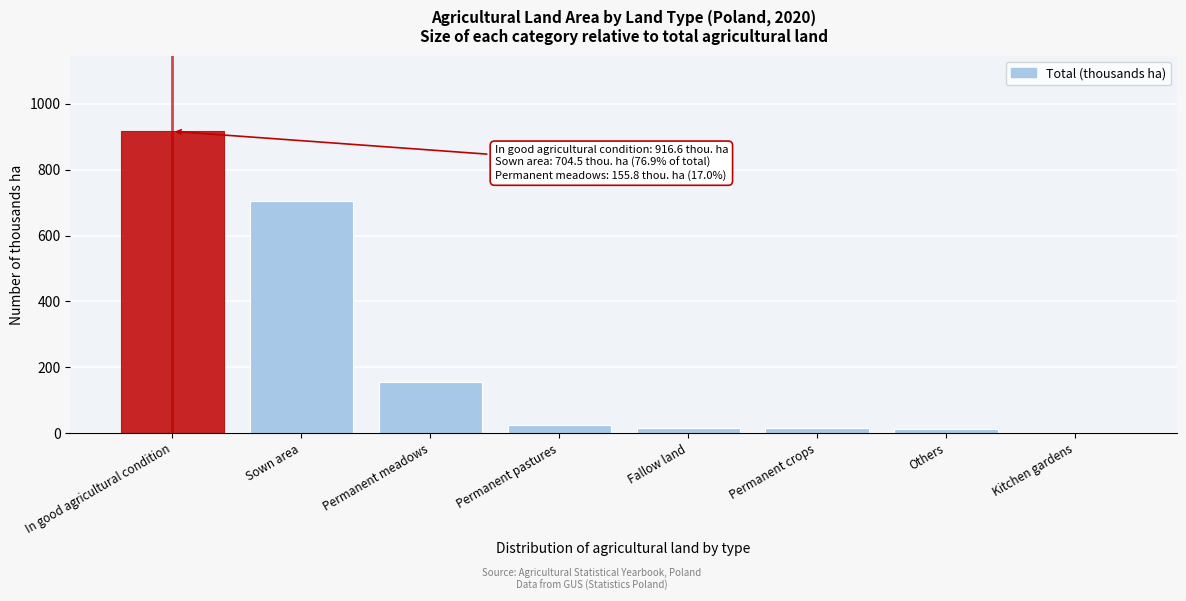

Which has a higher value, Kitchen gardens or Sown area?

Sown area